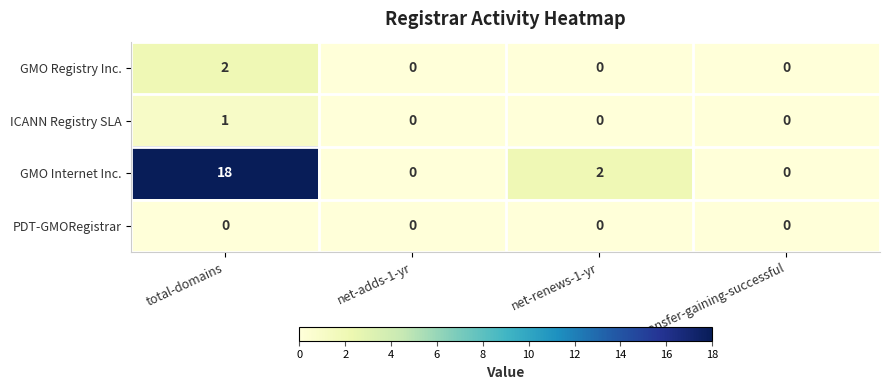

Reading right to left, what are all the values shown in this chart?

GMO Registry Inc.: 0	0	0	2
ICANN Registry SLA: 0	0	0	1
GMO Internet Inc.: 0	2	0	18
PDT-GMORegistrar: 0	0	0	0